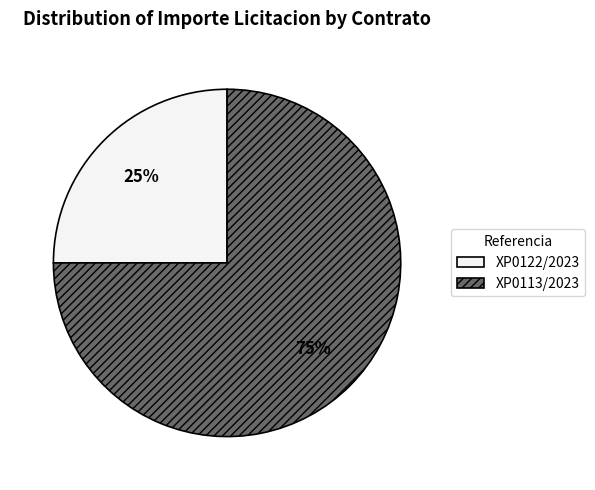

To the nearest percent, what percentage of the pie is XP0122/2023?

25%